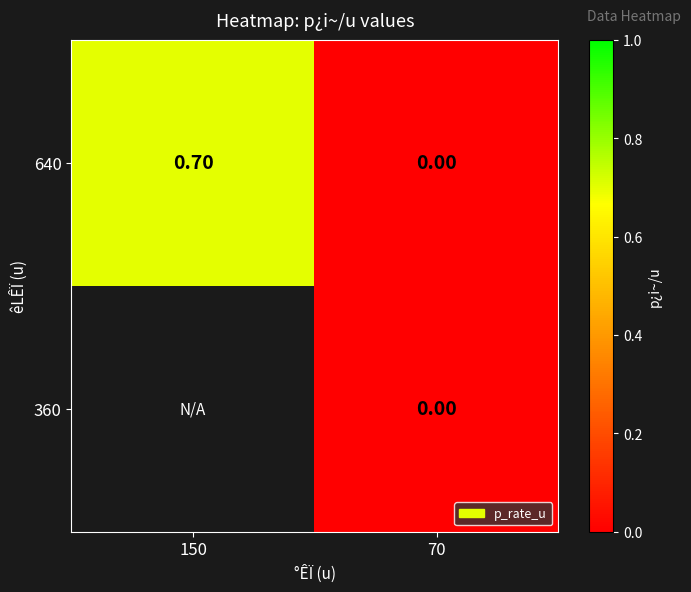

Rank the categories by 640 value from lowest to highest.

70, 150